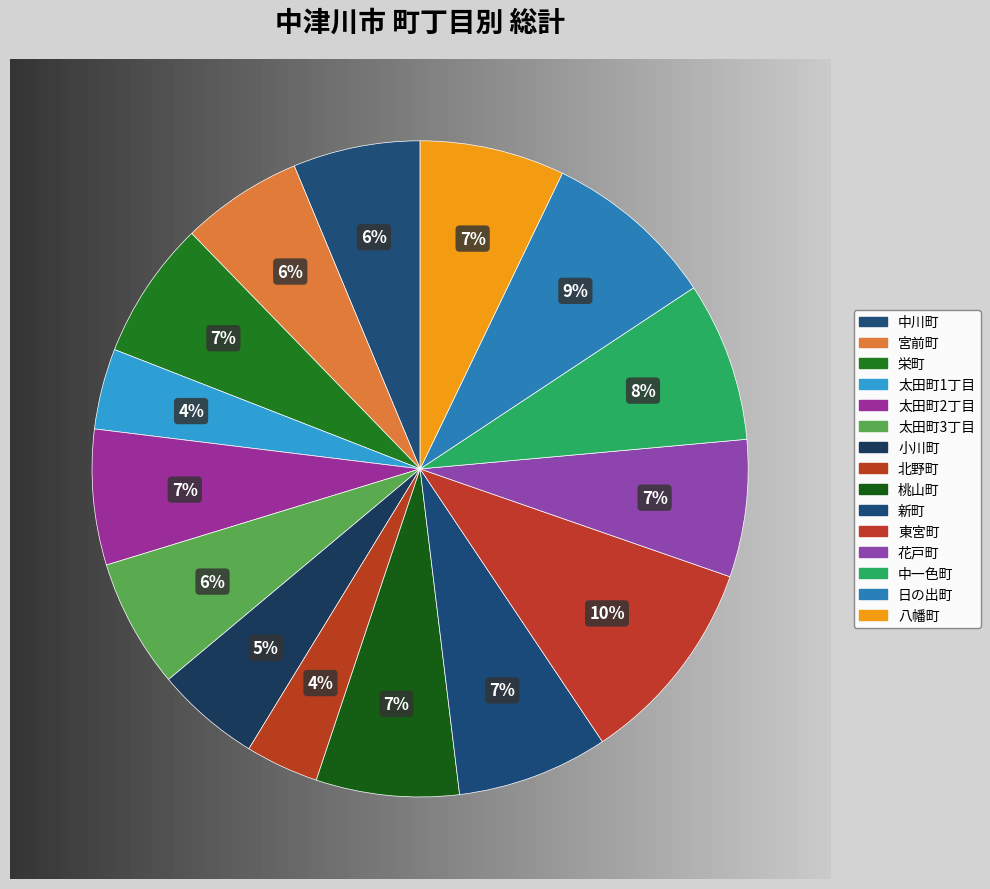

Between 小川町 and 中一色町, which is larger?

中一色町